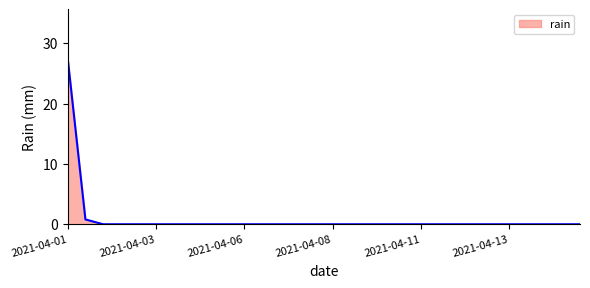

What is the difference between the maximum and minimum values?

27.4